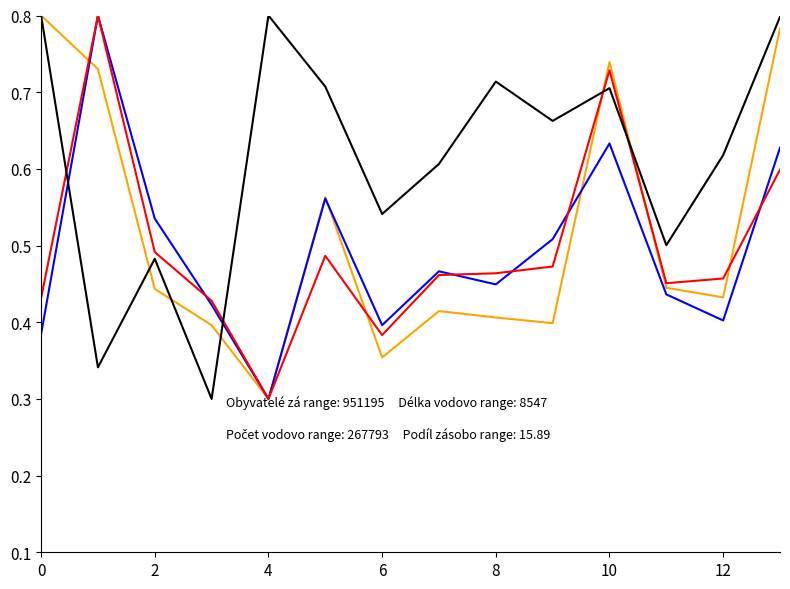

How many lines are shown in the chart?

4